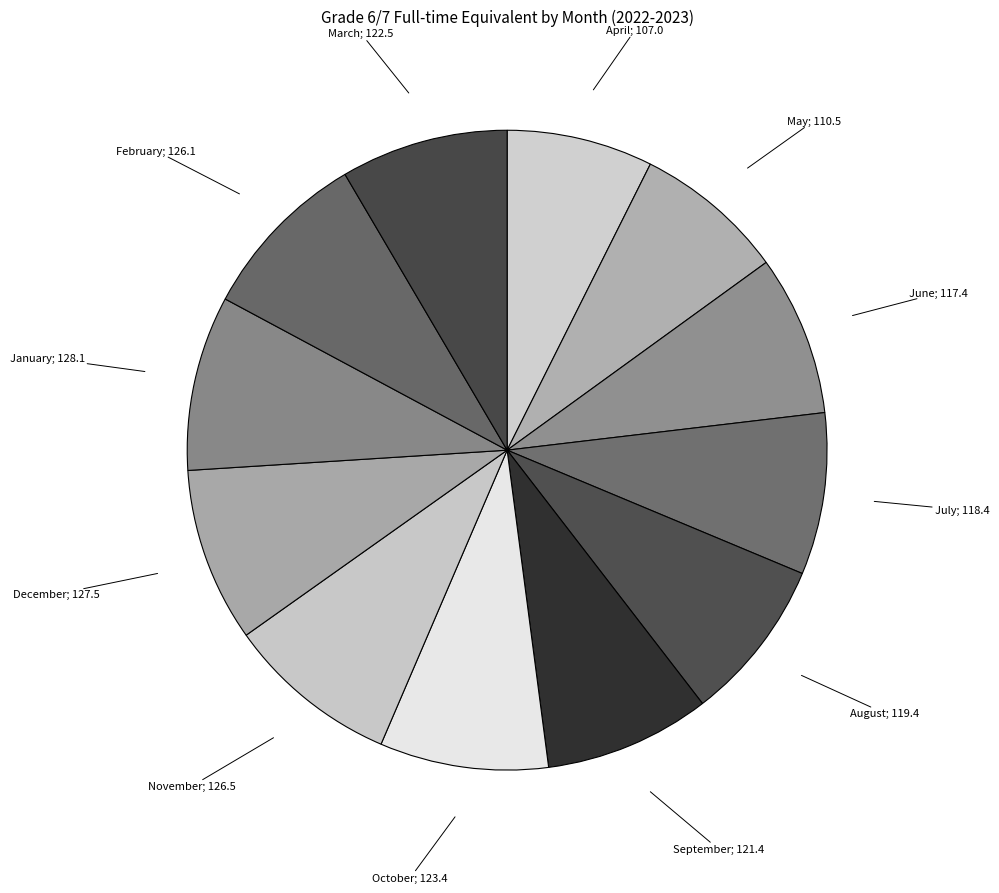

Is there any slice that represents more than half of the pie?

No